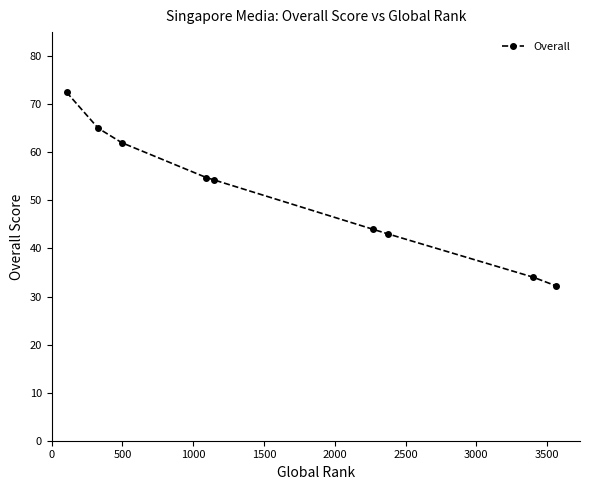

What is the value of the 8th point from the left?

34.0